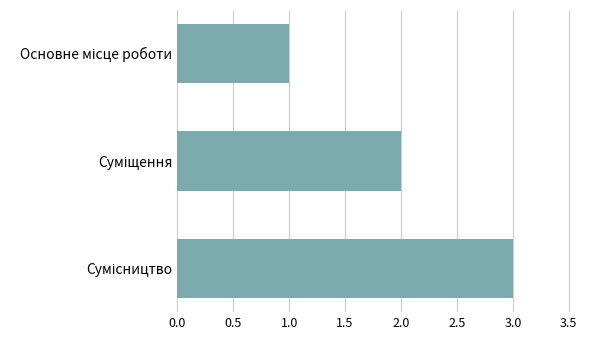

What is the greatest value displayed?

3